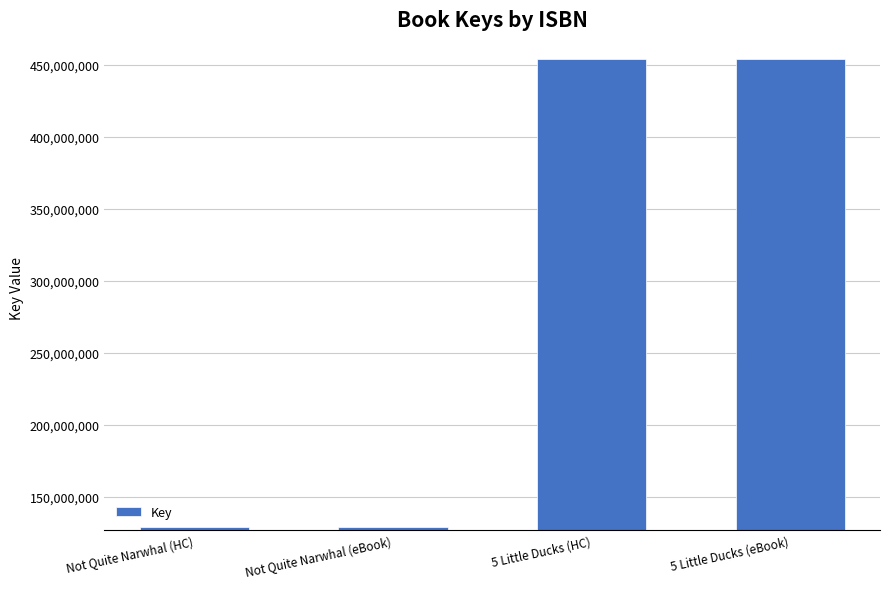

What is the smallest value displayed?

129529770